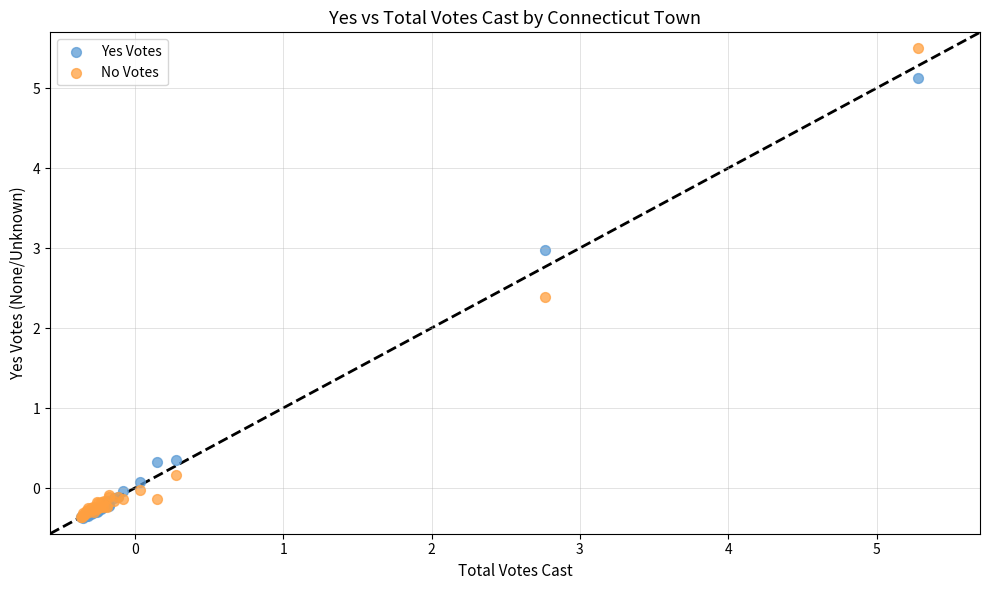

In the No Votes series, what Y value is closest to 2?

2.4